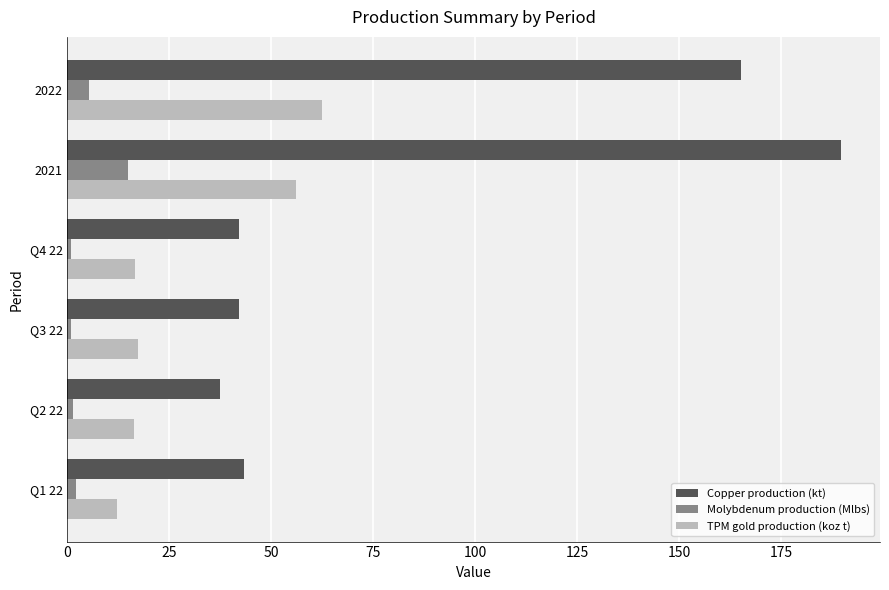

Which series has the widest spread of values?

Copper production (kt)